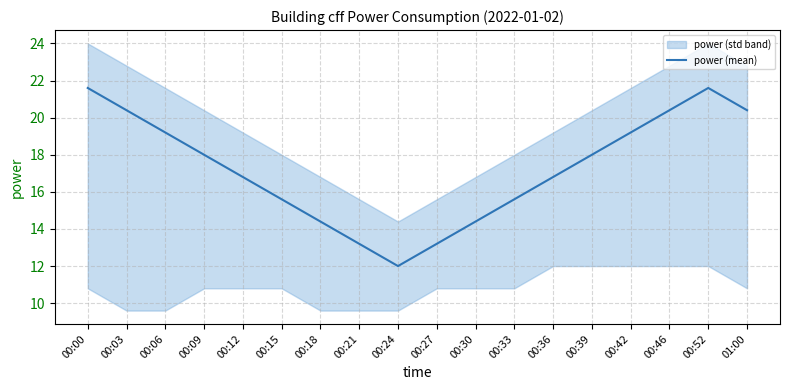

What position from the right is 00:30?

8